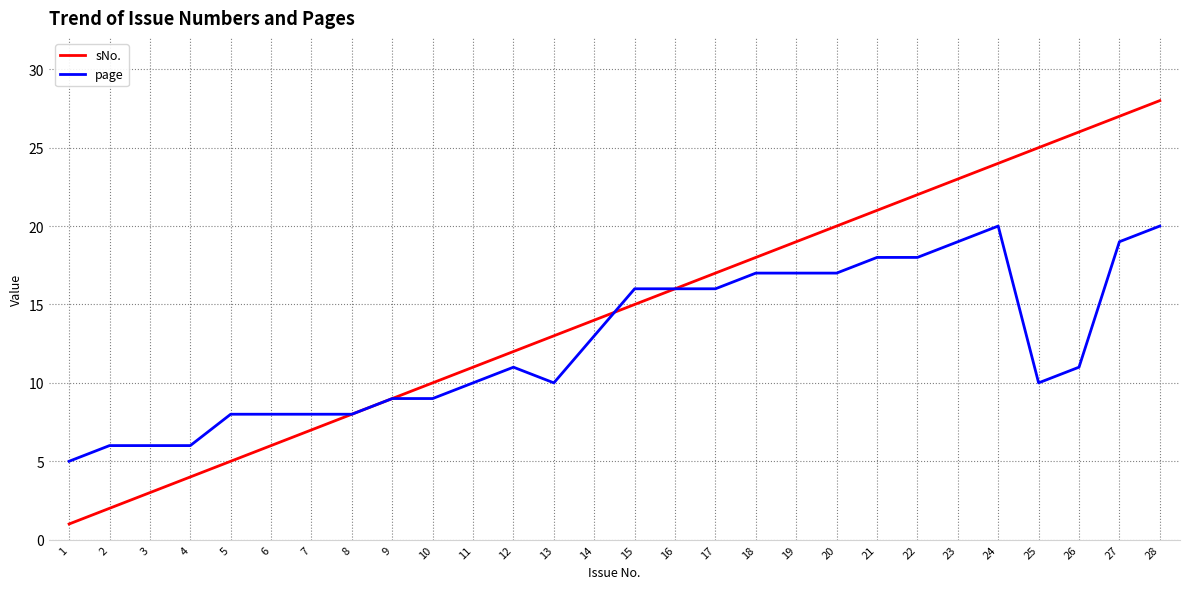

List the series in order of their peak value, lowest first.

page, sNo.